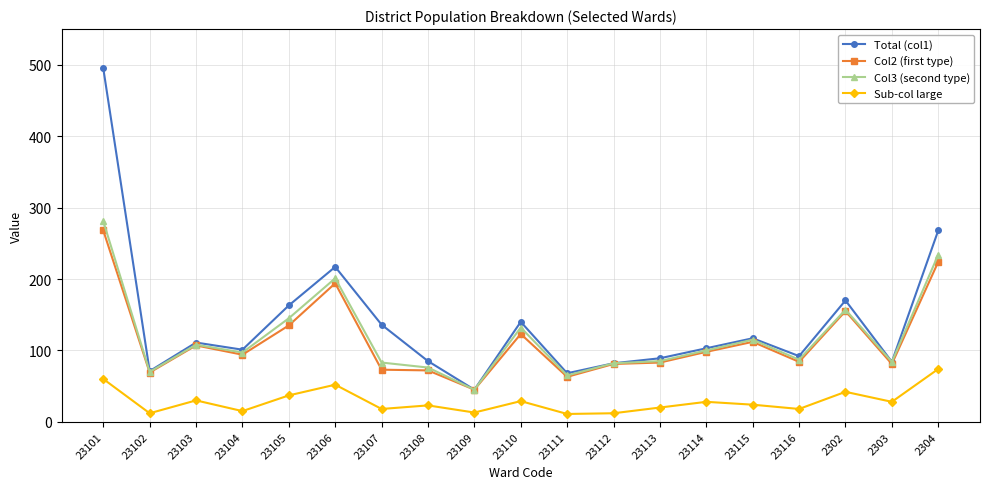

What is the spread (max minus min) of values at 23102?

59